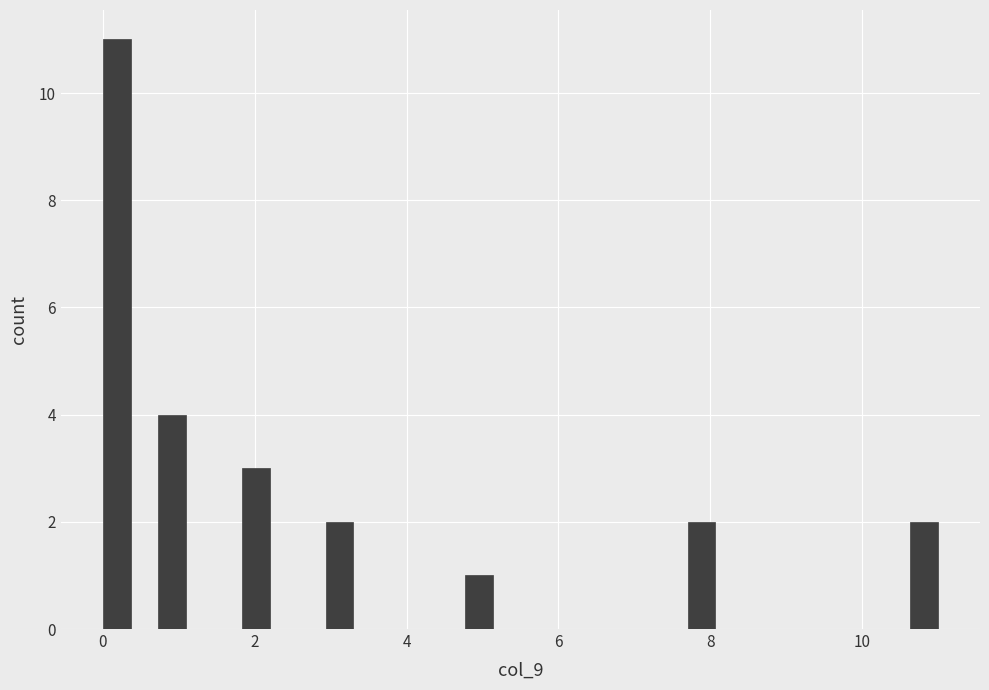

Around what value on the x-axis is the tallest bar? Give the approximate position of its centre, as read against the axis.

0.2